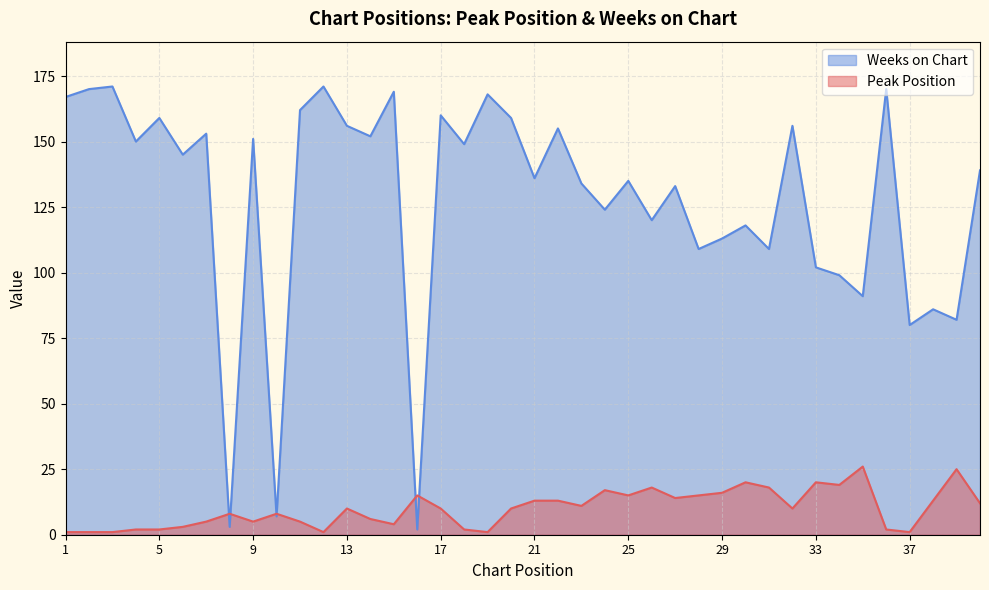

Reading left to right, transcribe all the data shown in this chart.

Peak Position: 1	1	1	2	2	3	5	8	5	8	5	1	10	6	4	15	10	2	1	10	13	13	11	17	15	18	14	15	16	20	18	10	20	19	26	2	1	13	25	12
Weeks on Chart: 167	170	171	150	159	145	153	3	151	7	162	171	156	152	169	2	160	149	168	159	136	155	134	124	135	120	133	109	113	118	109	156	102	99	91	170	80	86	82	139